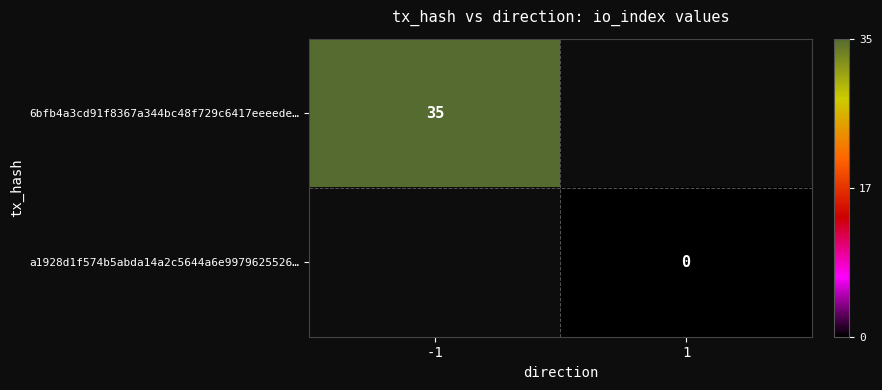

How many data points does each series have?

2